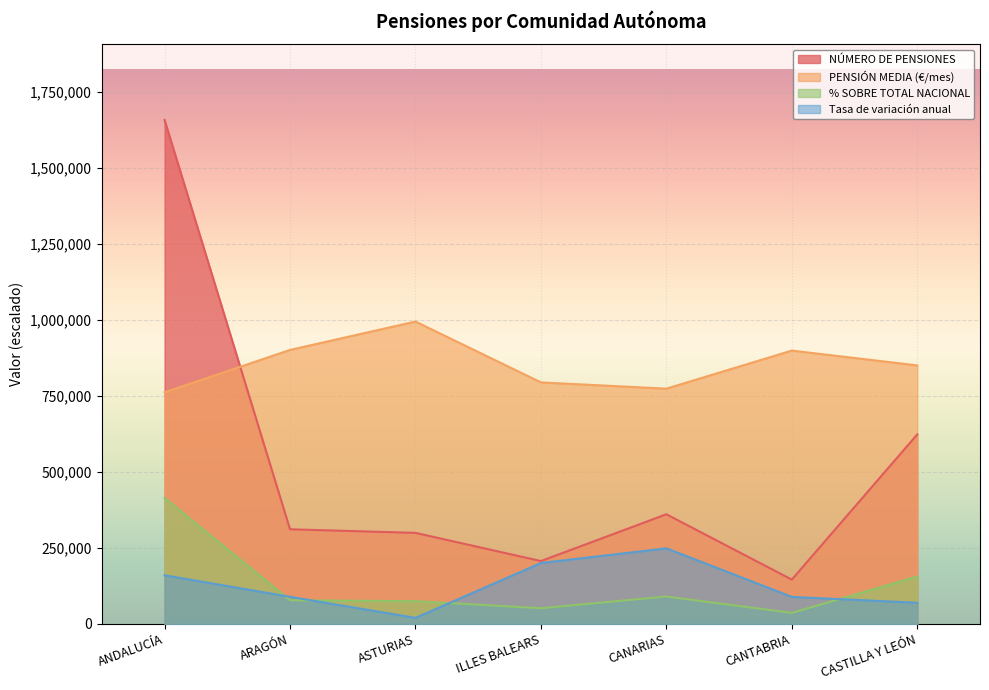

What is the label of the 1st point from the left?

ANDALUCÍA